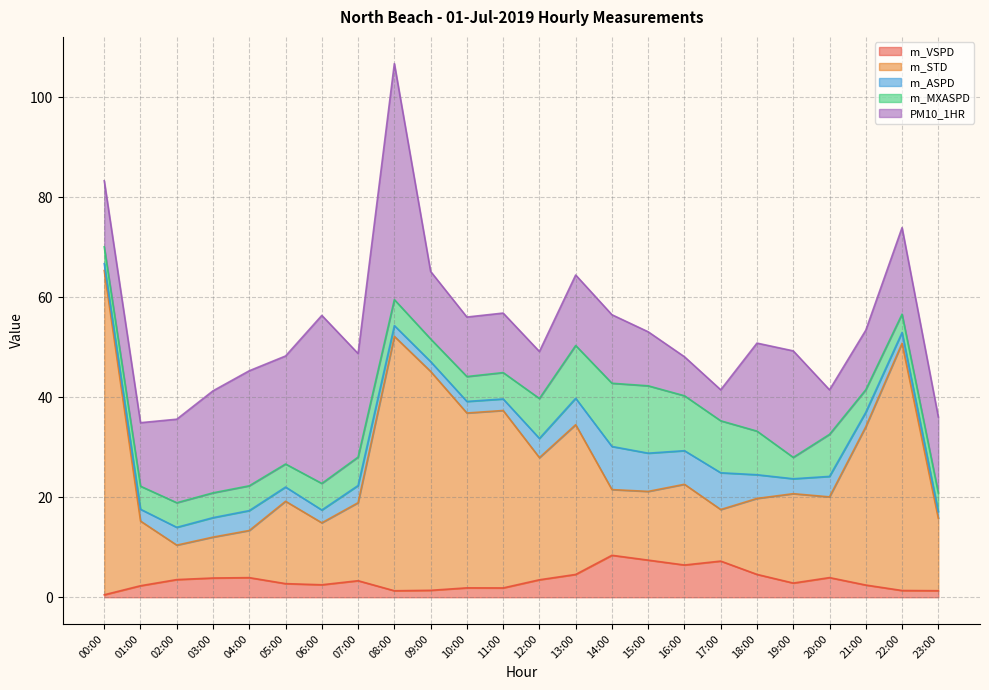

How many data points in m_STD are above 16?

13